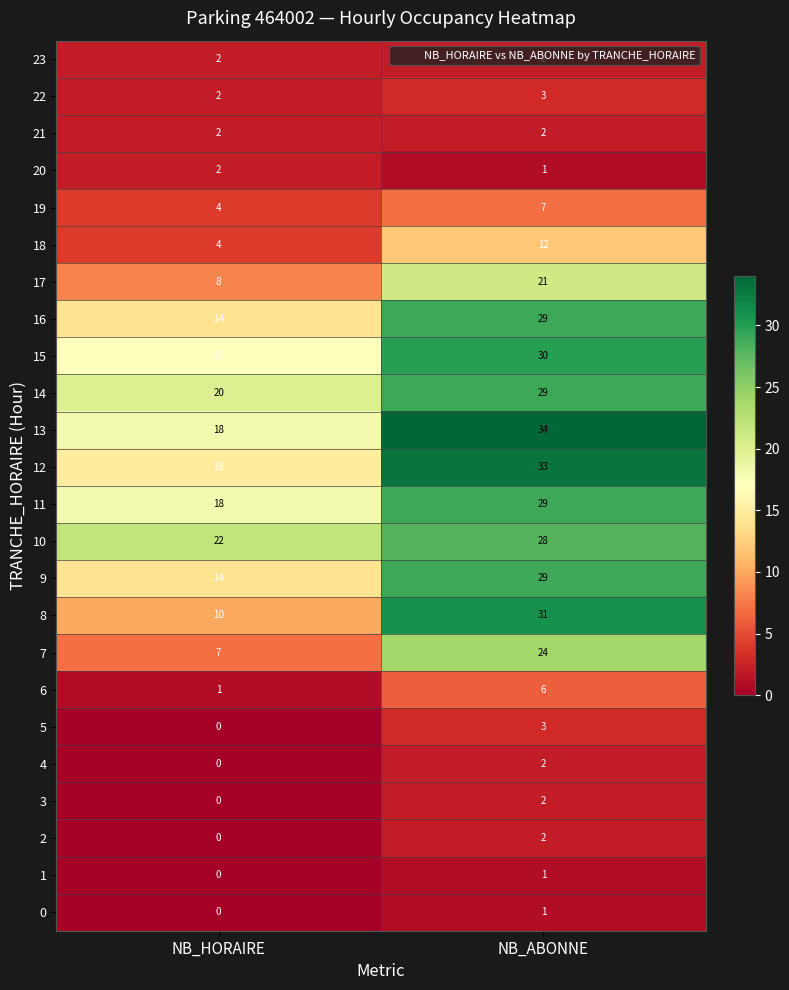

Where is 17 nearest to the value 14?

NB_HORAIRE